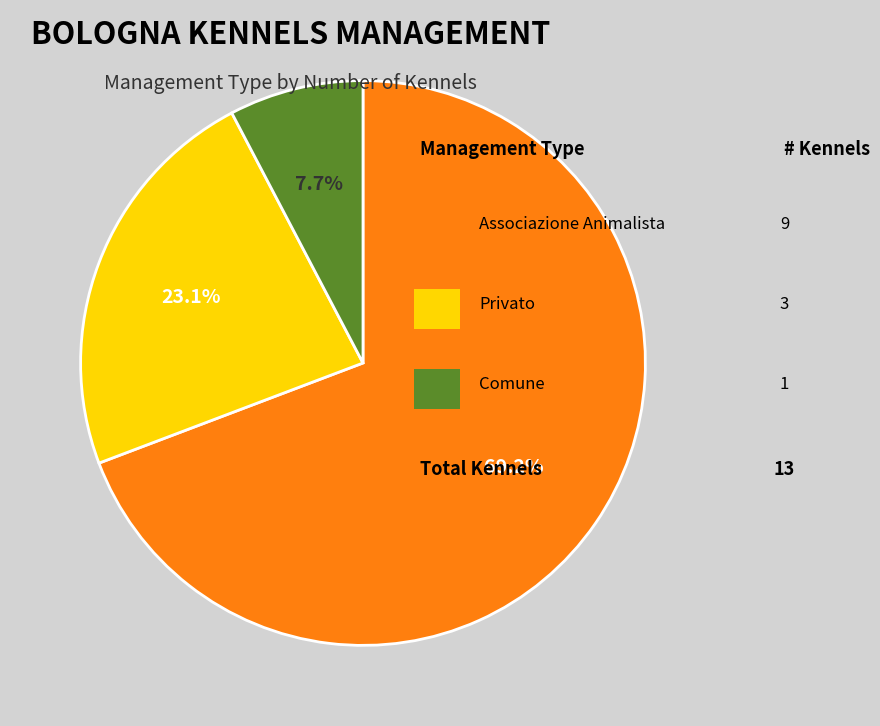

Is there a majority slice in this chart?

Yes